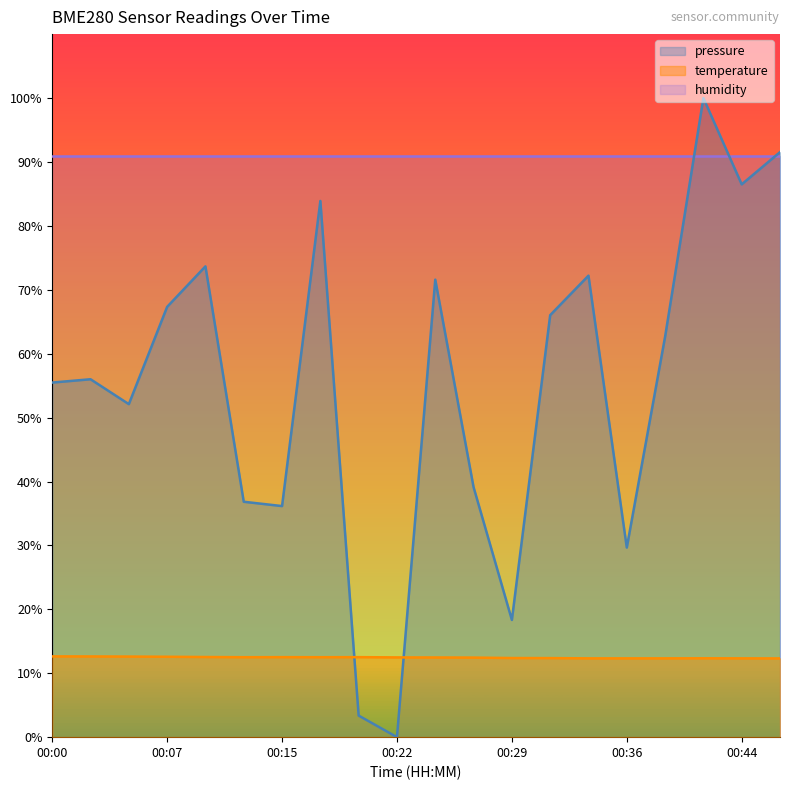

True or false: temperature and pressure_norm cross at least once.

True